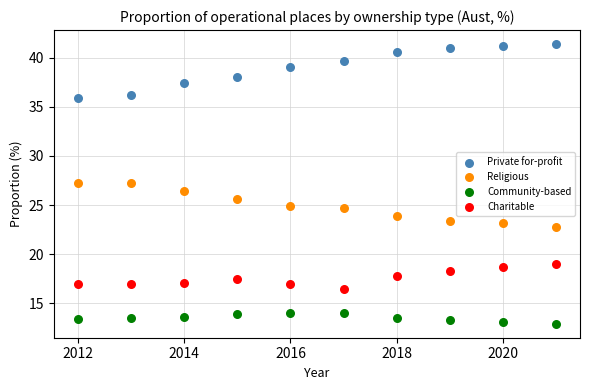

Across all data points, what is the range of Y values (max minus min)?

28.5